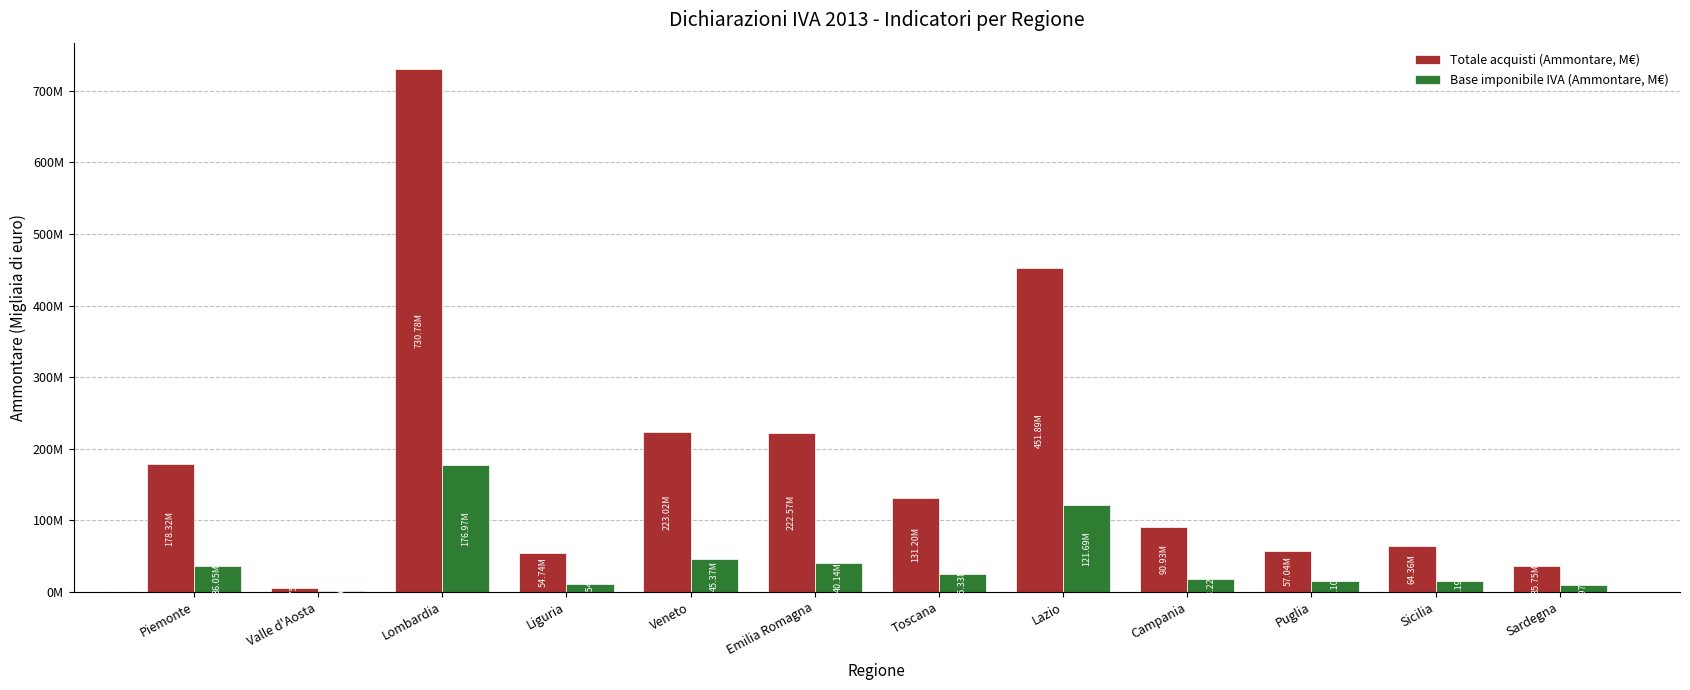

Reading left to right, list all the values displayed in this chart.

Totale acquisti (Ammontare, M€): Piemonte=178317336	Valle d'Aosta=5752730	Lombardia=730784918	Liguria=54742997	Veneto=223023811	Emilia Romagna=222565039	Toscana=131199713	Lazio=451891807	Campania=90931364	Puglia=57036648	Sicilia=64357999	Sardegna=35748529
Base imponibile IVA (Ammontare, M€): Piemonte=36048576	Valle d'Aosta=1662917	Lombardia=176973026	Liguria=10543182	Veneto=45369703	Emilia Romagna=40142088	Toscana=25328593	Lazio=121685544	Campania=18219810	Puglia=15097101	Sicilia=15192353	Sardegna=8969947